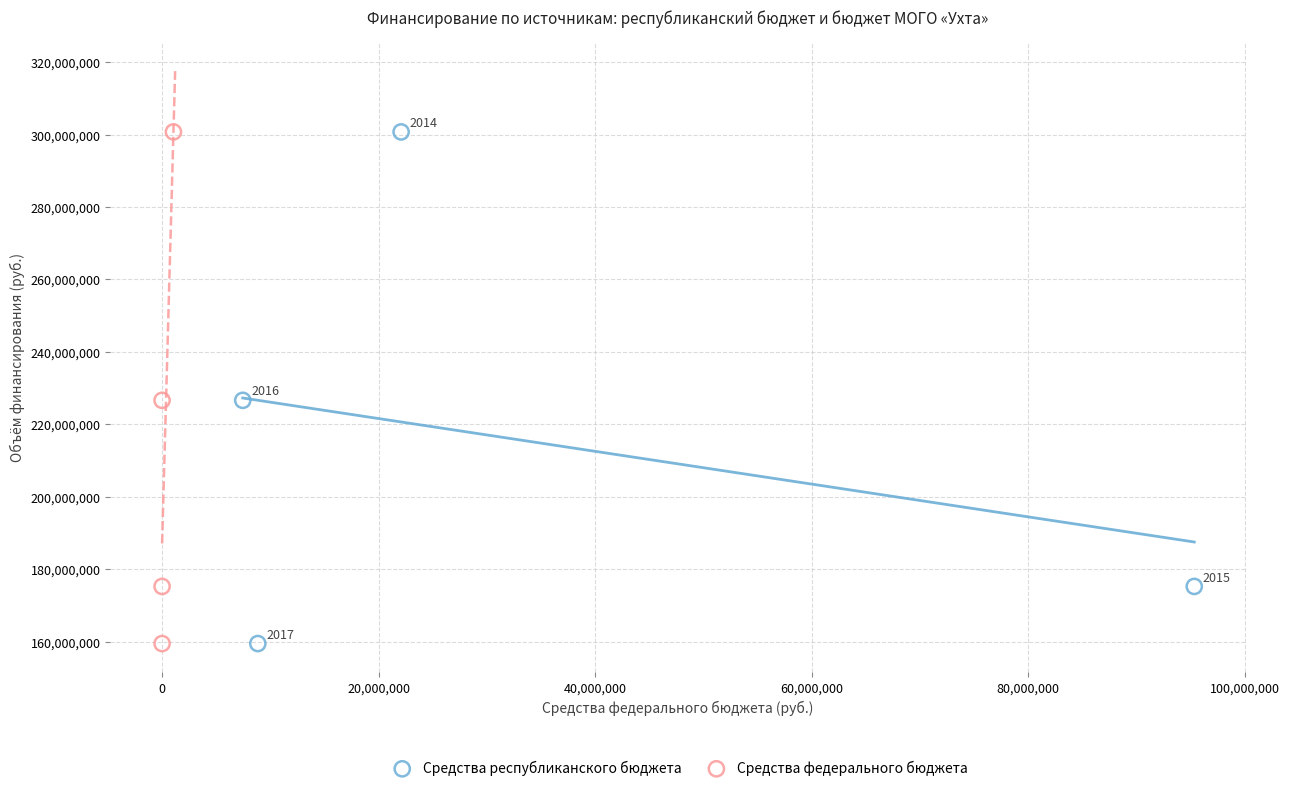

What are all the series names shown in the legend?

Средства республиканского бюджета, Средства федерального бюджета